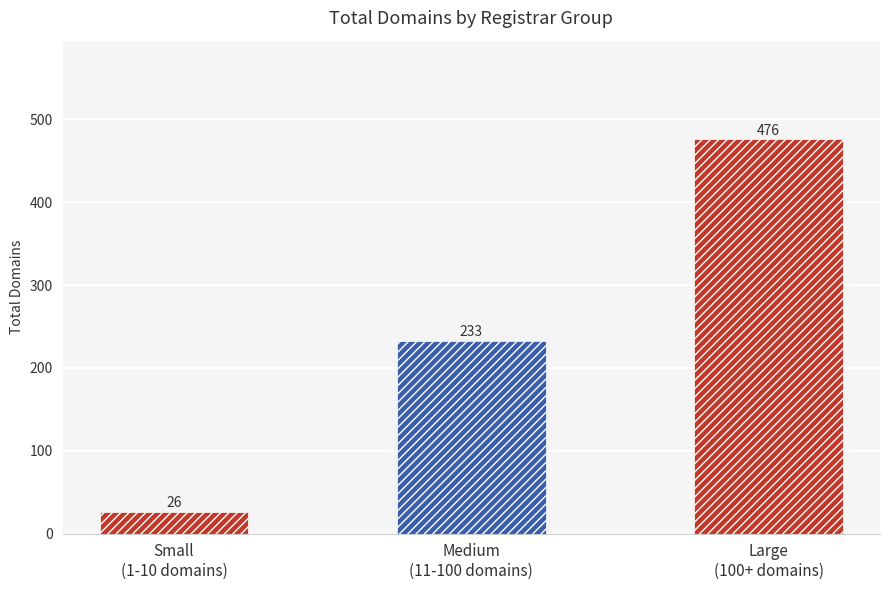

At which label is the value closest to 251?

Medium
(11-100 domains)